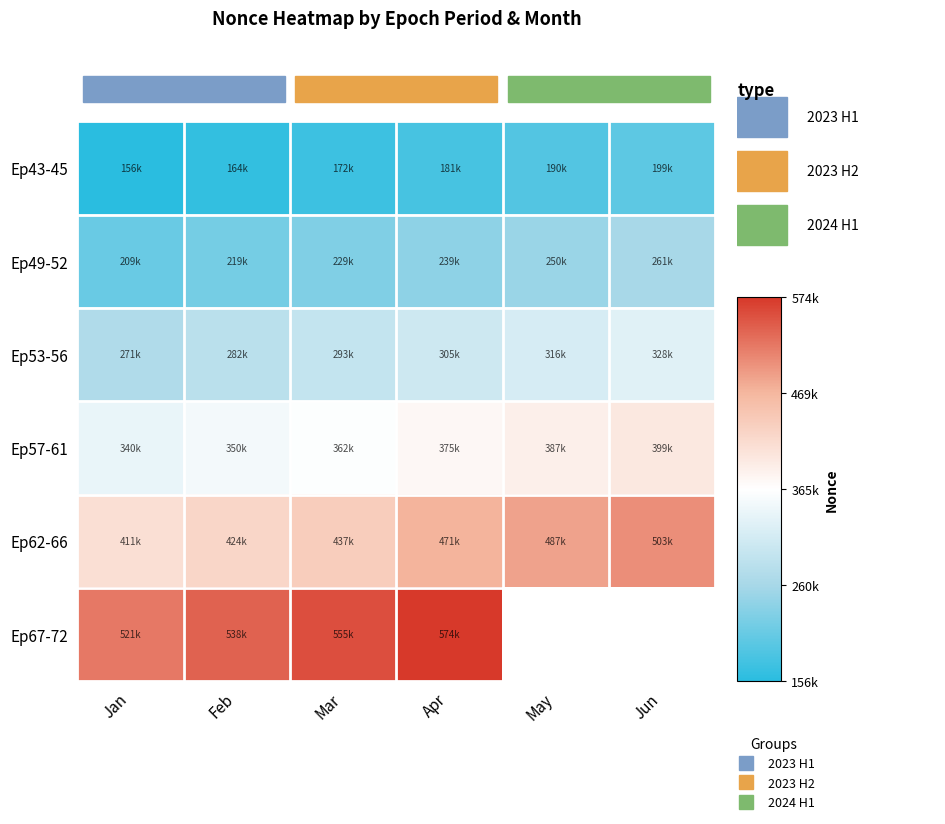

What is the sum of the Ep57-61 values at Feb and Jun?

749939.0